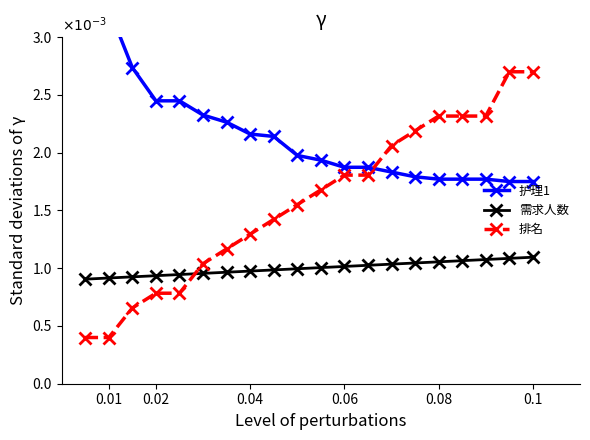

List the series in order of their peak value, lowest first.

需求人数, 排名, 护理1